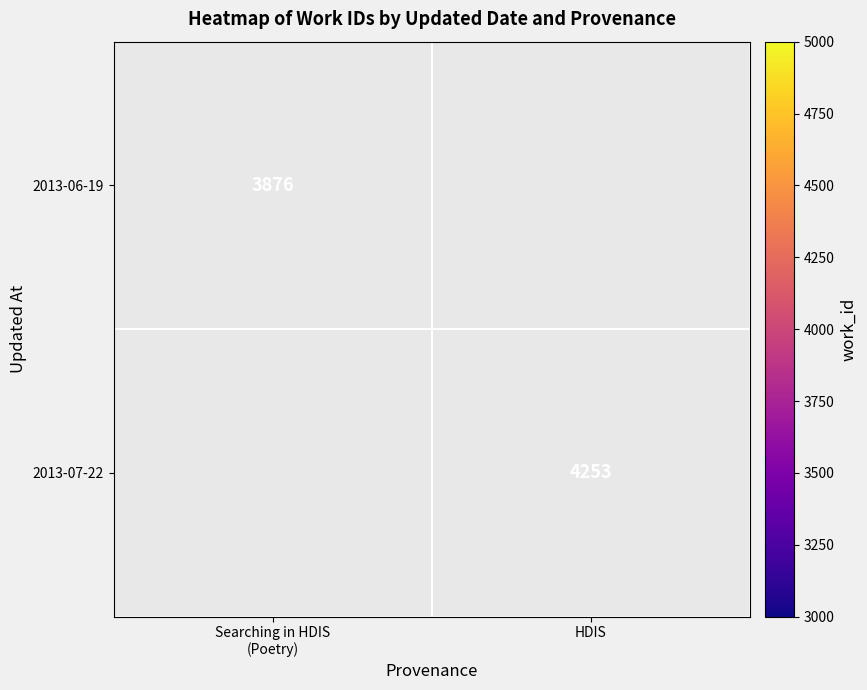

Is it true that 2013-07-22 equals 7528 at HDIS?

False